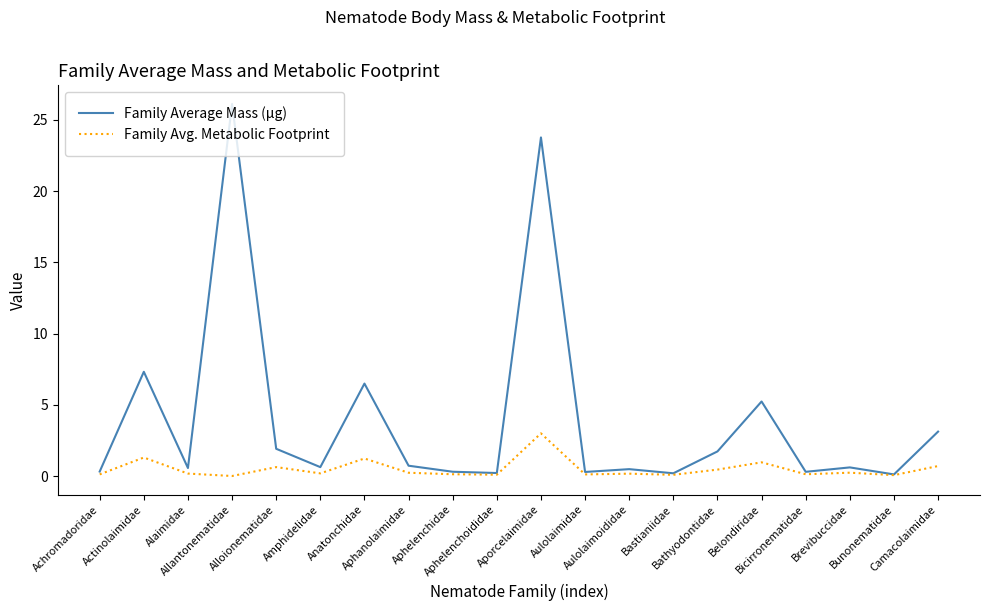

What is the maximum value for Family Avg. Metabolic Footprint?

3.0